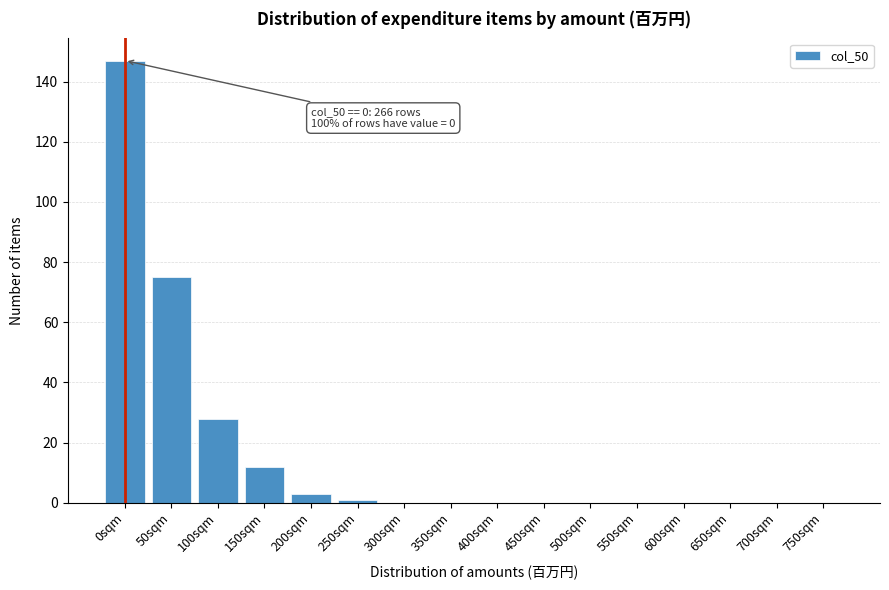

Reading right to left, what are all the values shown in this chart?

750sqm=0	700sqm=0	650sqm=0	600sqm=0	550sqm=0	500sqm=0	450sqm=0	400sqm=0	350sqm=0	300sqm=0	250sqm=1	200sqm=3	150sqm=12	100sqm=28	50sqm=75	0sqm=147